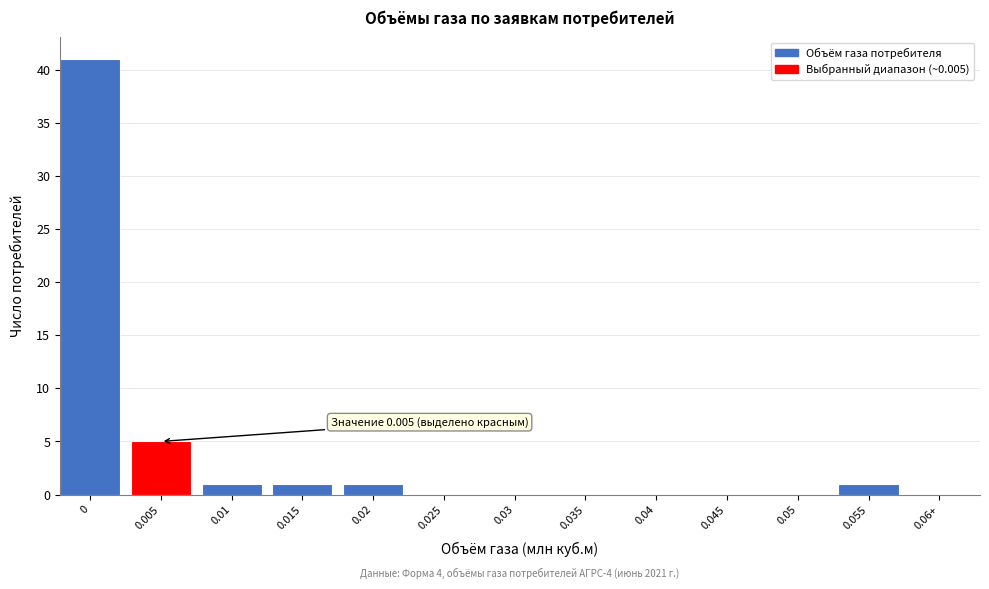

Reading left to right, list all the values displayed in this chart.

0=41	0.005=5	0.01=1	0.015=1	0.02=1	0.025=0	0.03=0	0.035=0	0.04=0	0.045=0	0.05=0	0.055=1	0.06+=0